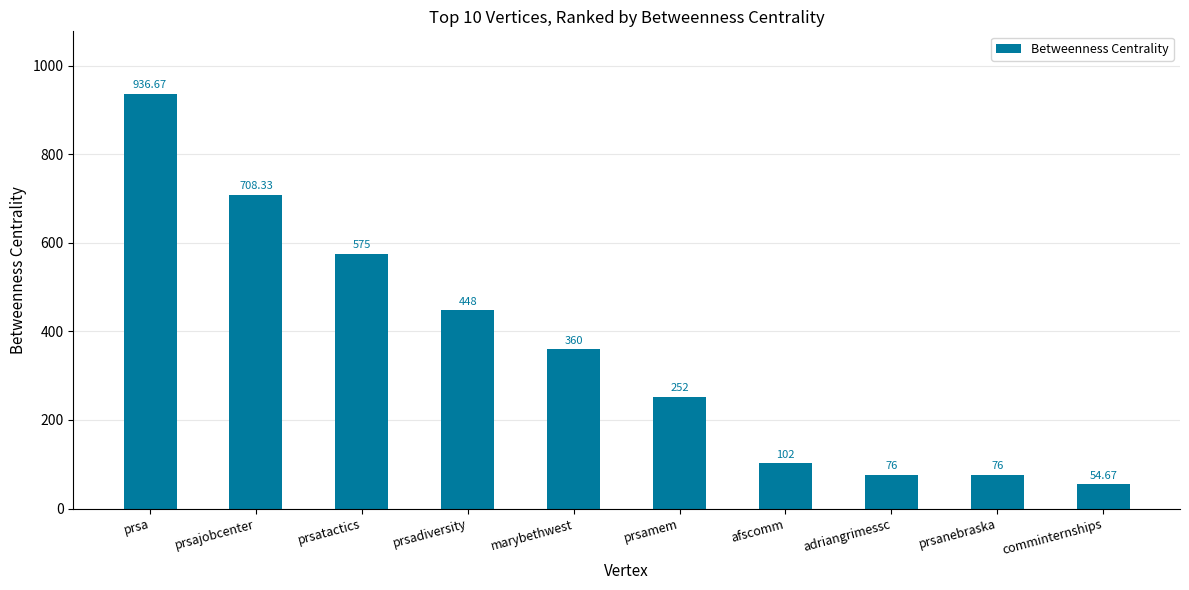

Count the number of data series in this chart.

1